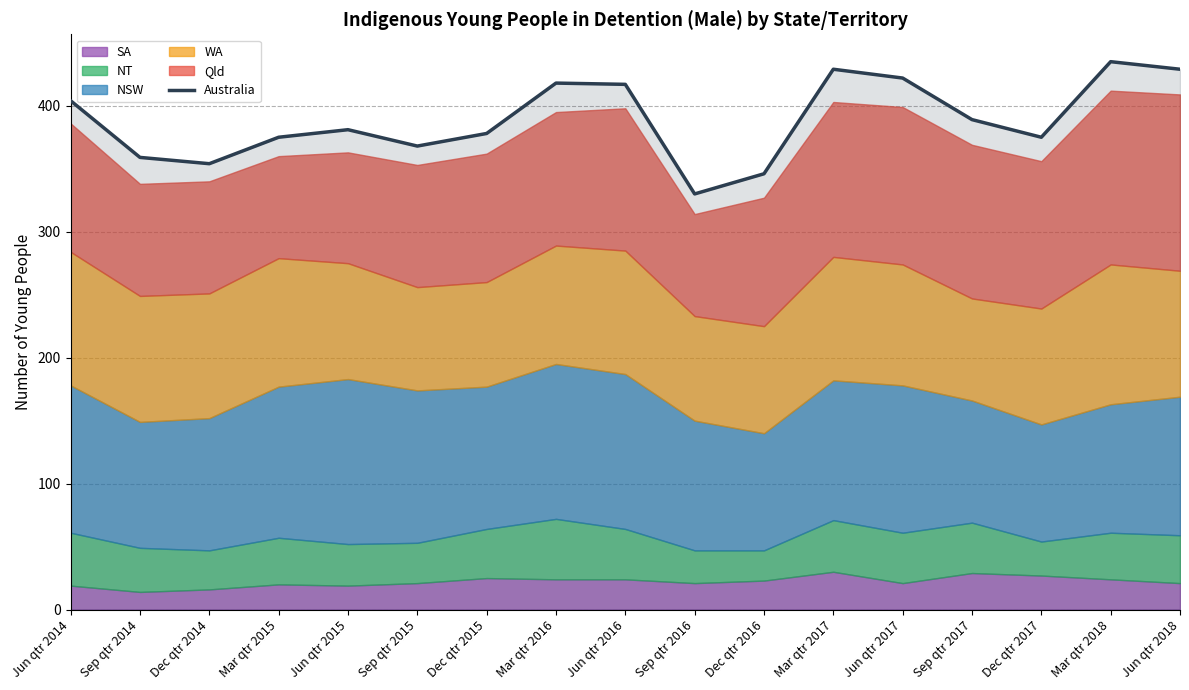

Where is the data nearest to the value 382?

Jun qtr 2015